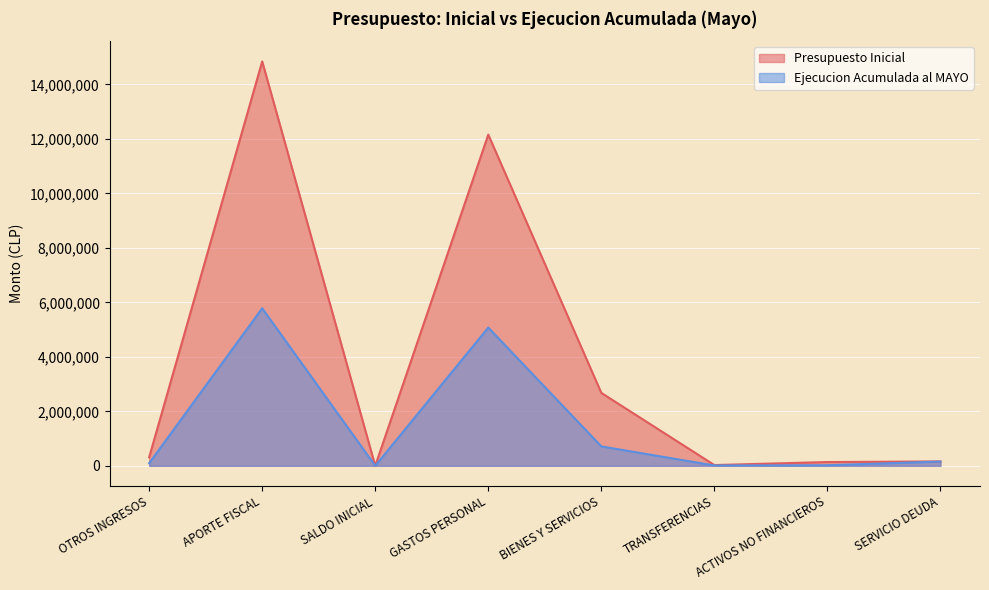

What is the label of the 4th point from the left?

GASTOS PERSONAL